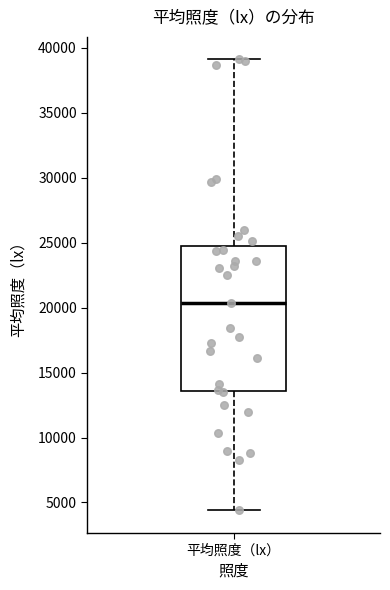

Transcribe this box plot: give where the median line is, the range the box spans, and where the two whiskers end, as read against the y-axis. The values are not printed on the chart, so give them approximately, as read against the axis.

median 20500, box 13500 to 25000, whiskers 4500 to 39000